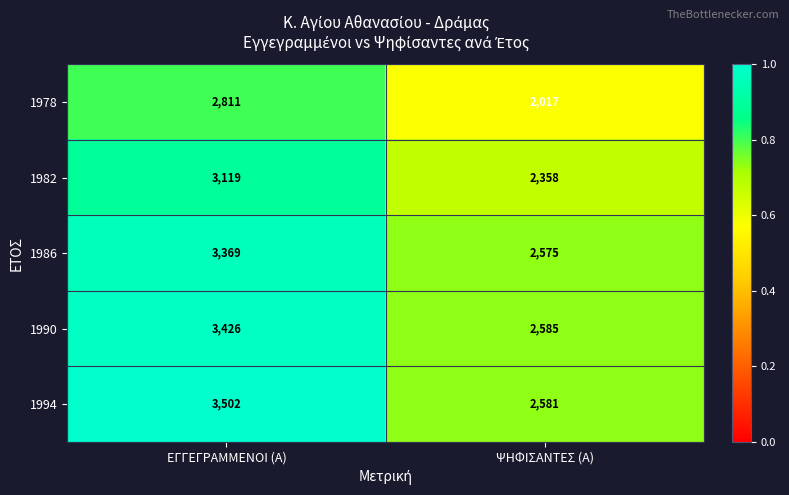

What is the difference between the 1990 values at ΨΗΦΙΣΑΝΤΕΣ (Α) and ΕΓΓΕΓΡΑΜΜΕΝΟΙ (Α)?

841